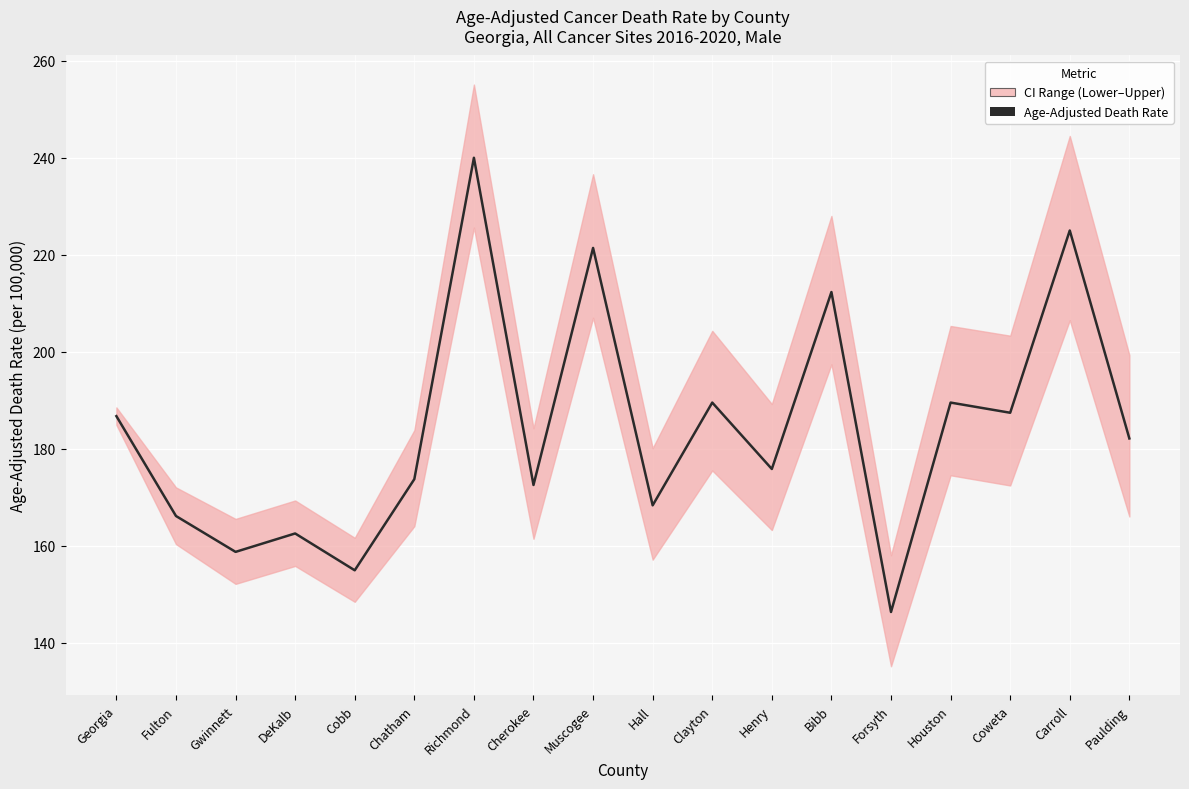

What is the sum of all values?

3312.7